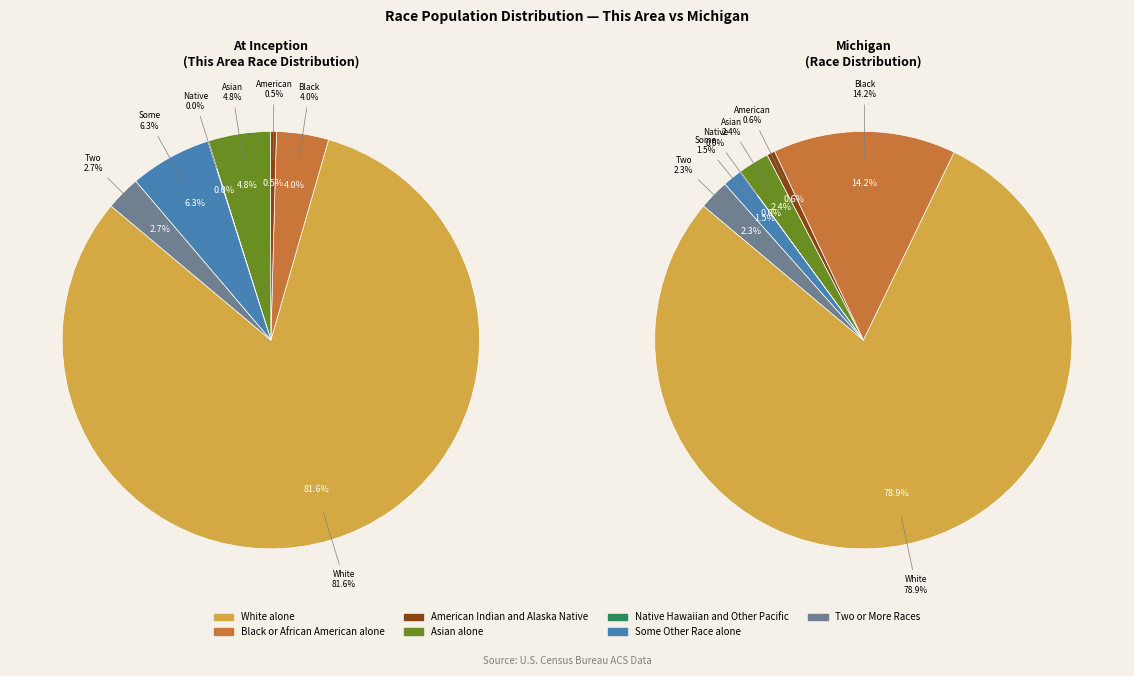

What percentage do Black or African American alone and Some Other Race alone together represent?

10.4%